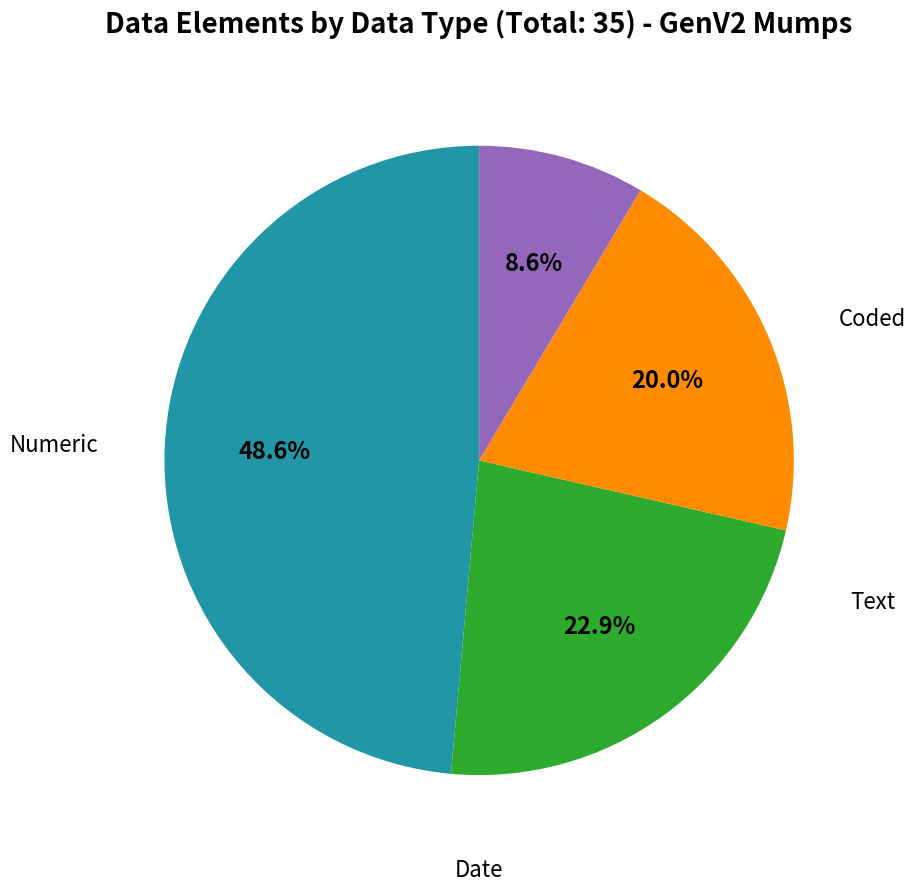

Is there a majority slice in this chart?

No